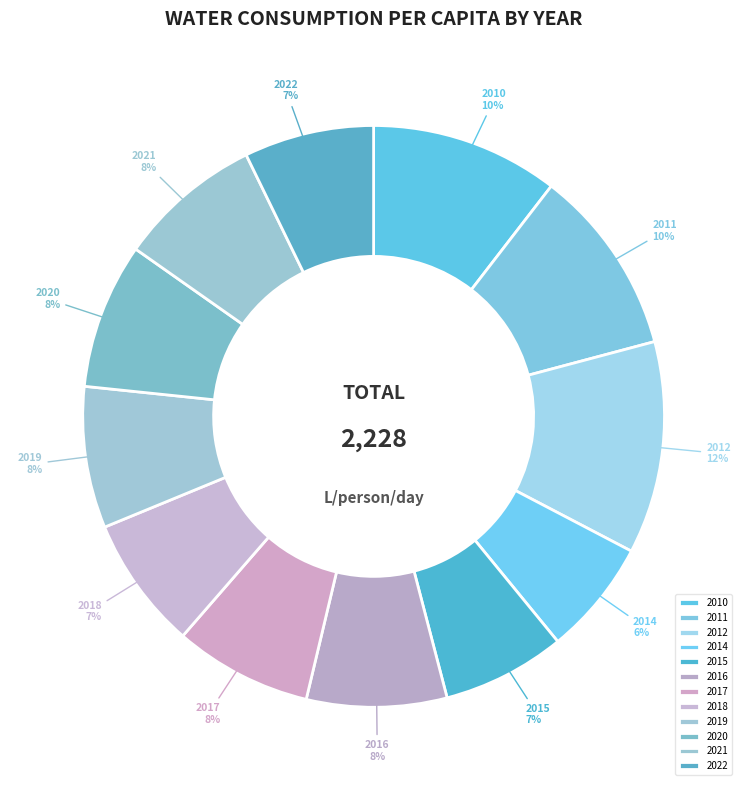

What is the largest slice in the pie chart?

2012